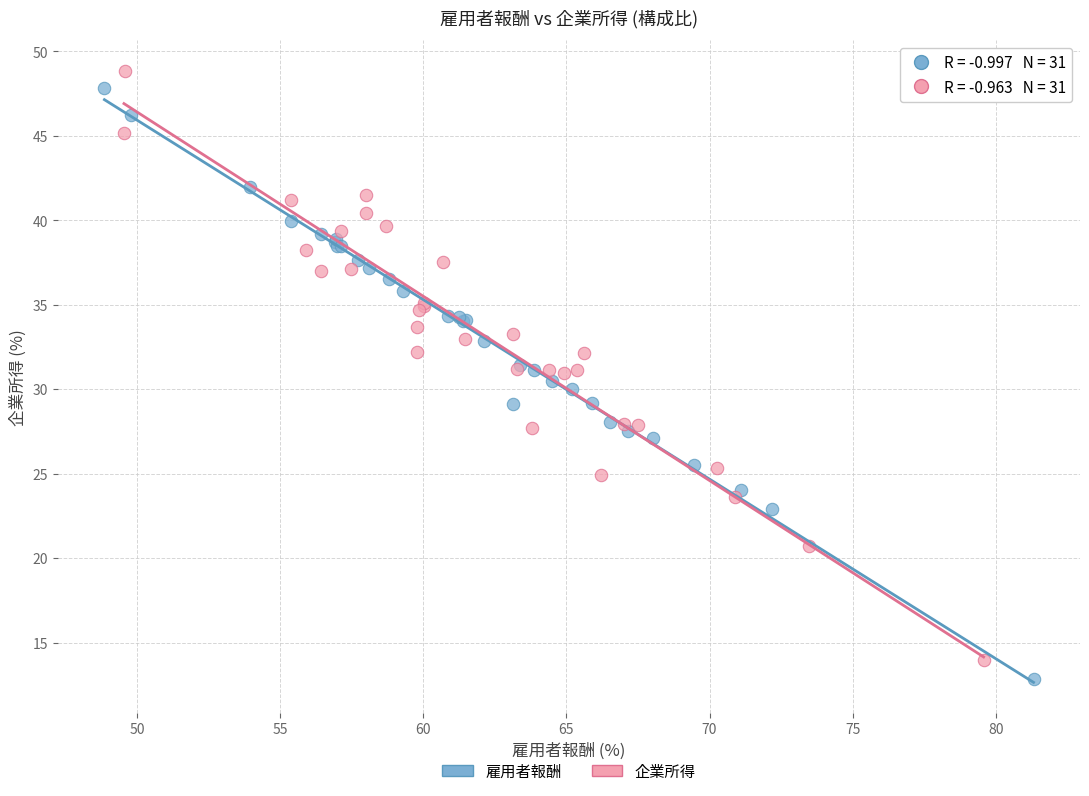

Which series reaches the maximum Y coordinate?

企業所得